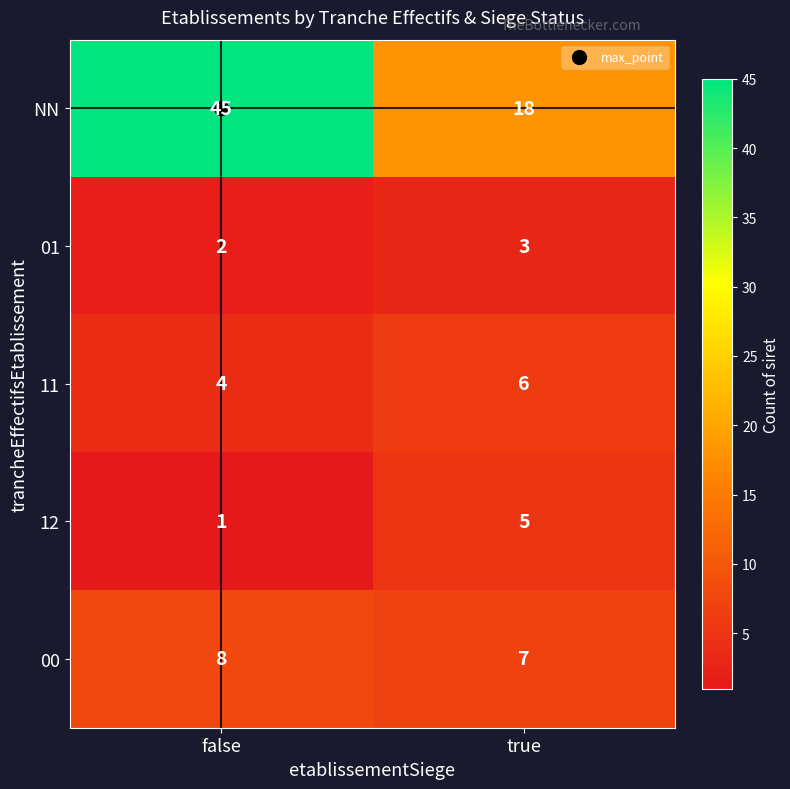

What is the difference between the highest and lowest values at true?

15